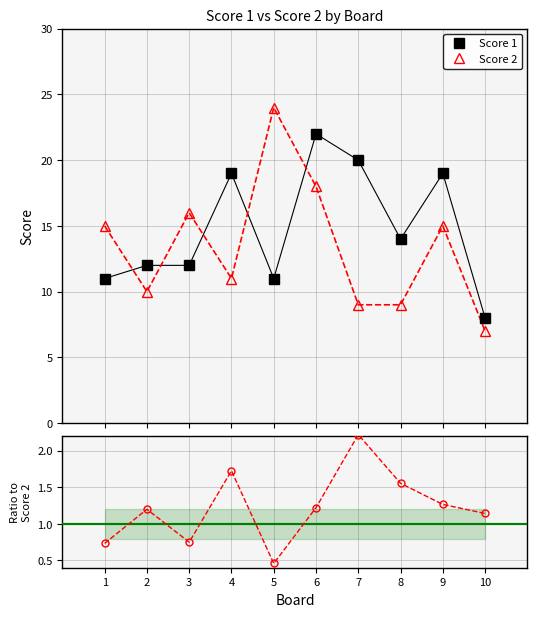

What is the greatest value displayed?

24.0